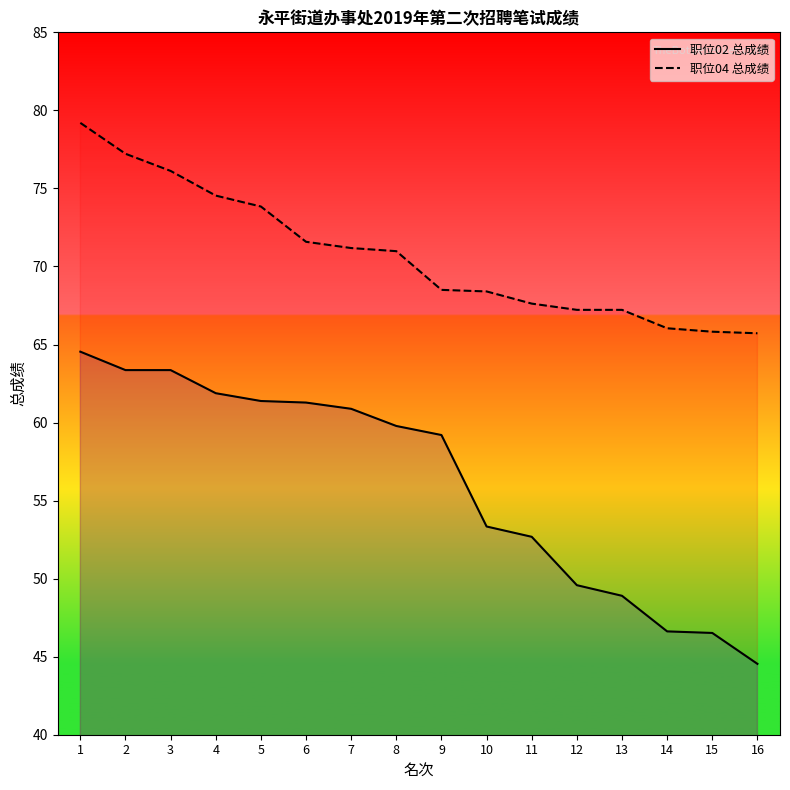

True or false: 职位04 总成绩 and 职位02 总成绩 intersect in this chart.

False